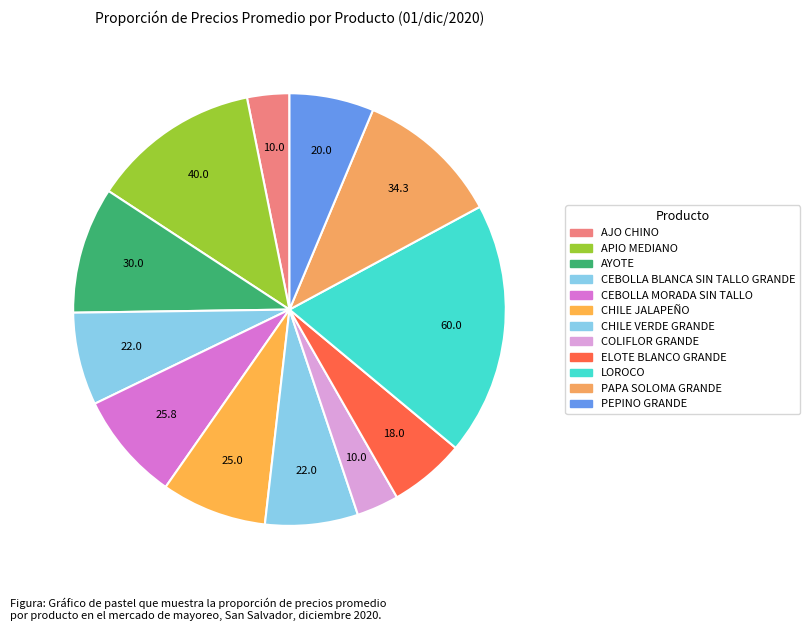

Count the number of slices in the pie.

12